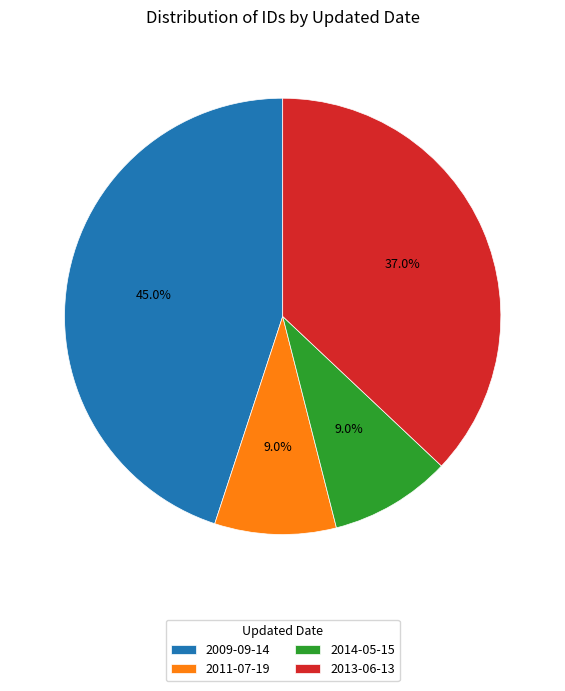

What is the ratio of the value at 2013-06-13 to the value at 2009-09-14?

0.8